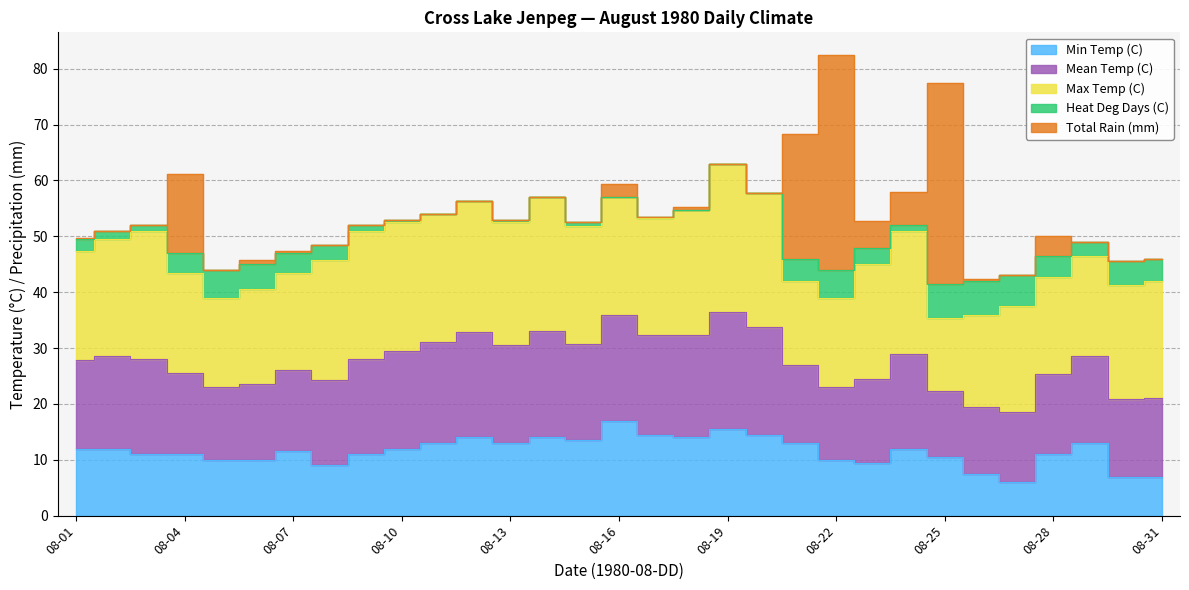

How many interior local valleys does the Max Temp (C) series have?

5